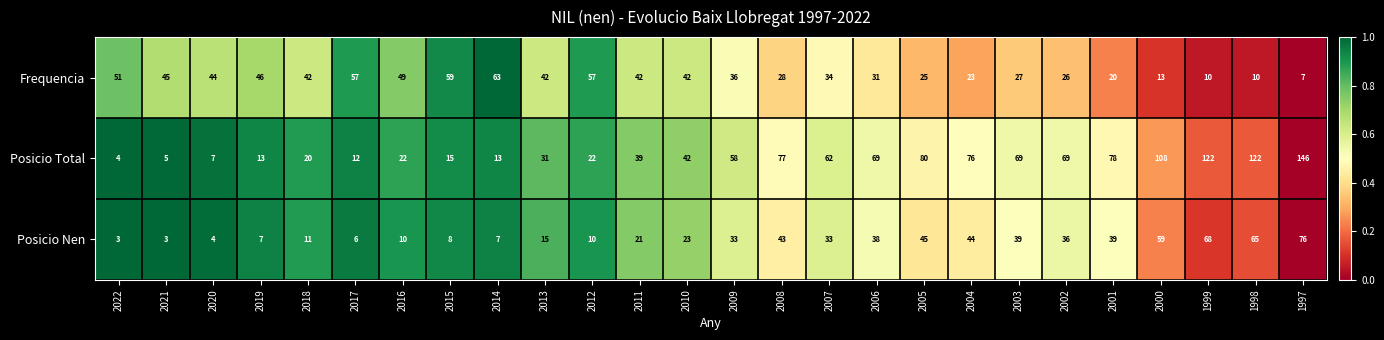

What is the average value of the Posicio Nen series?

29